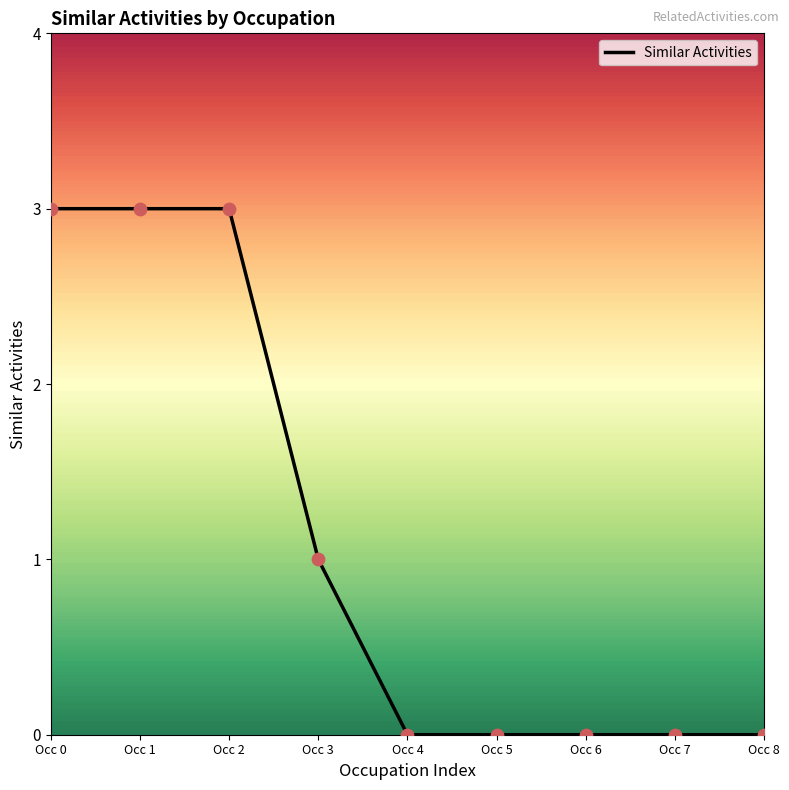

Which has a higher value, Occ 3 or Occ 1?

Occ 1